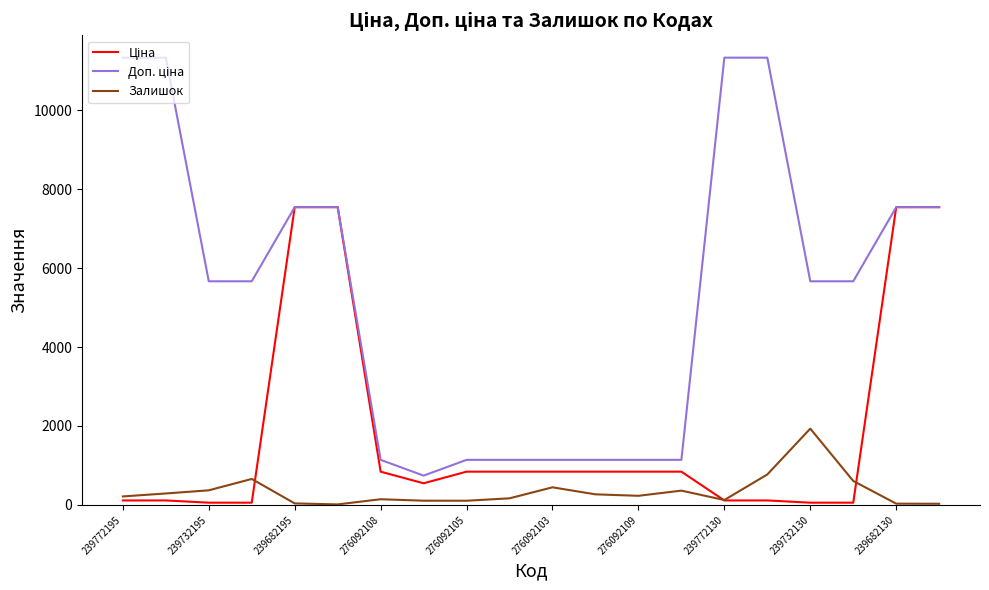

What is the greatest value displayed?

11334.0